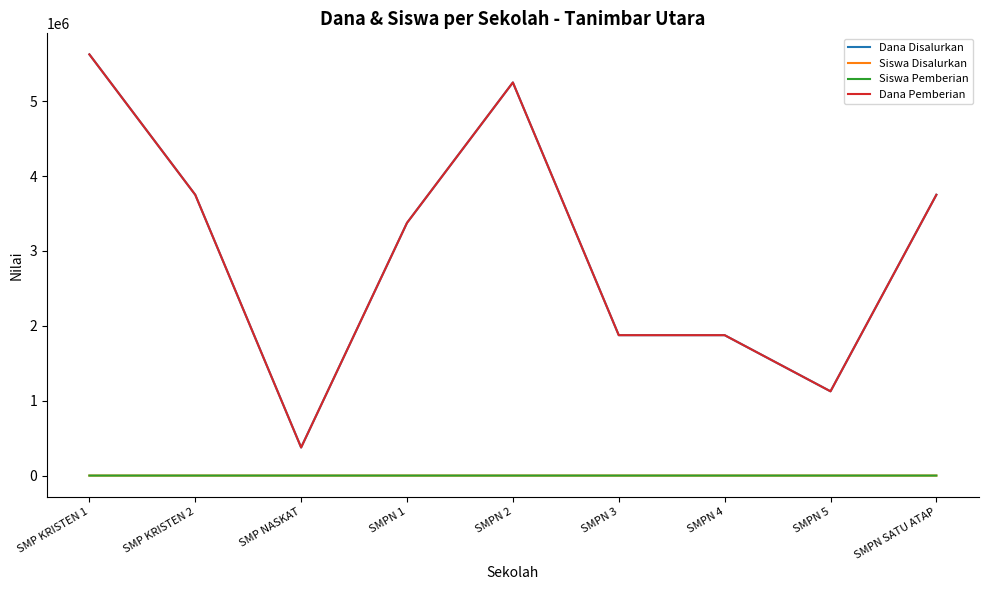

What is the spread (max minus min) of values at SMPN 1?

3374991